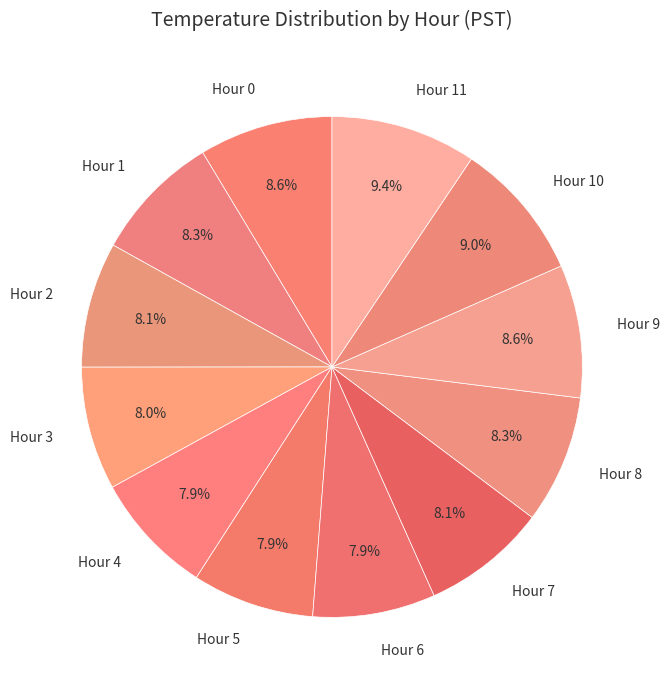

What percentage is the Hour 10 slice, to the nearest percent?

9%